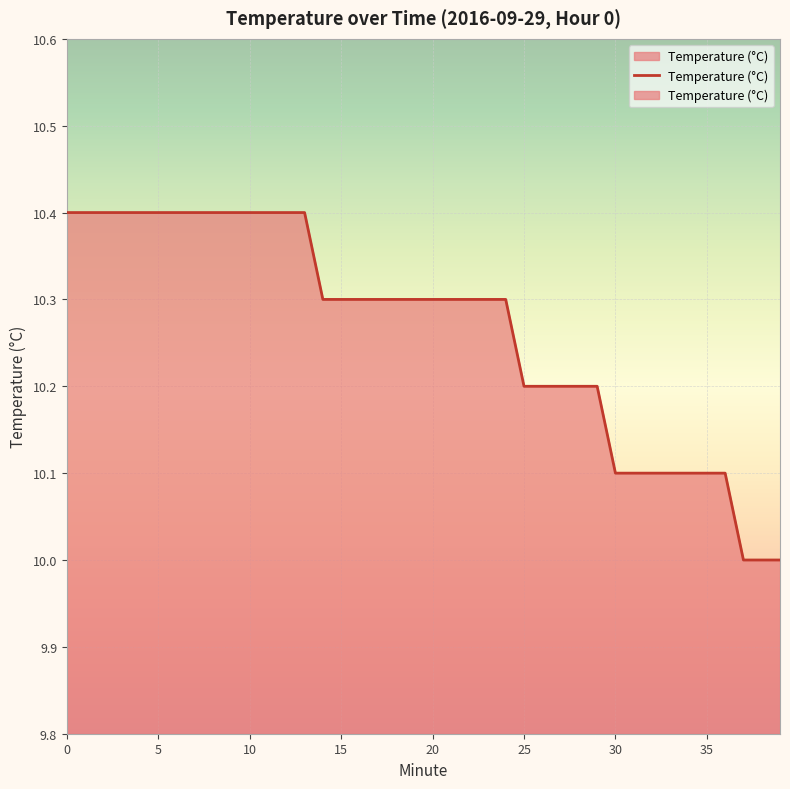

How many lines are shown in the chart?

1